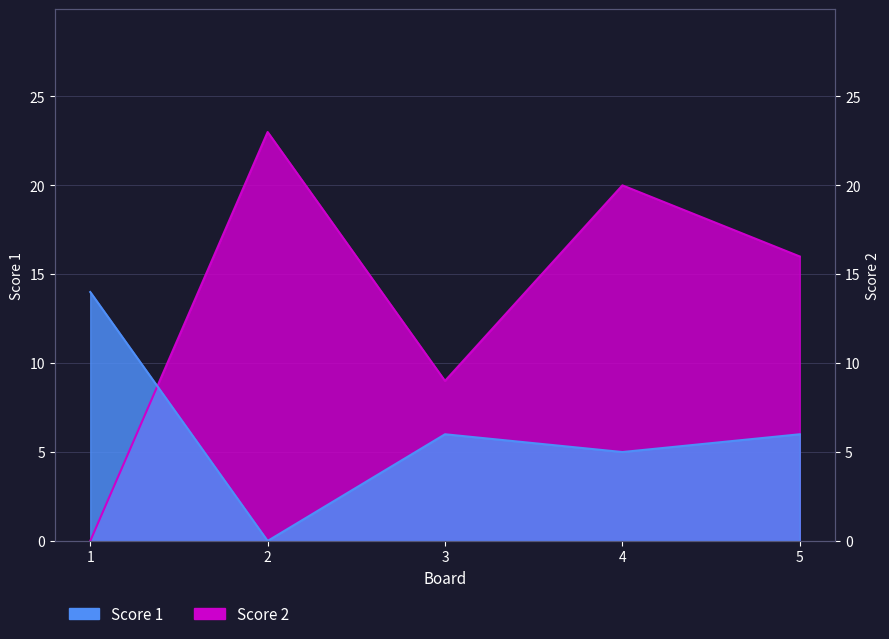

List the labels in order of Score 2 value, largest first.

2, 4, 5, 3, 1